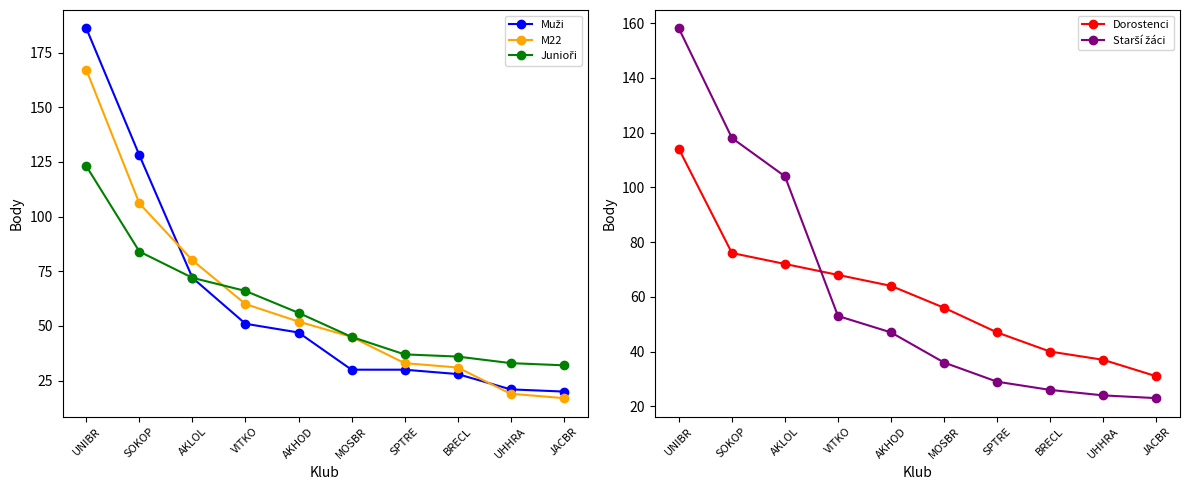

What is the value of the Starší žáci point at the 3rd from the left?

104